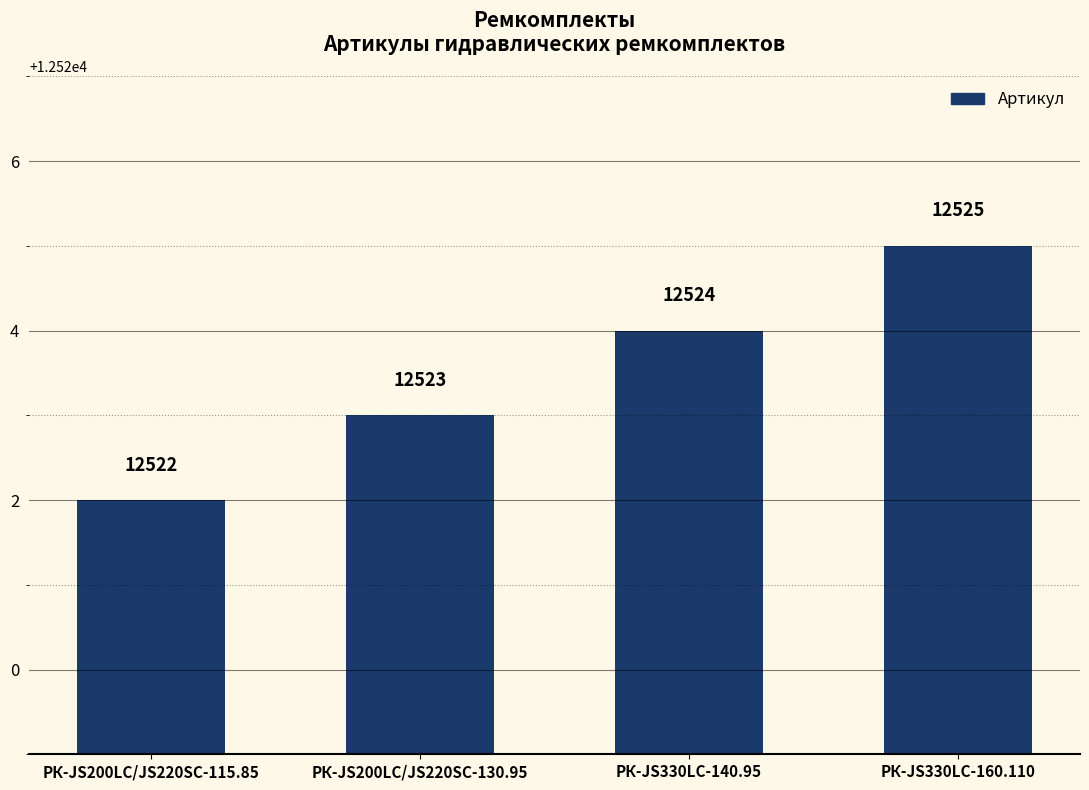

What is the change in value from РК-JS330LC-140.95 to РК-JS330LC-160.110?

+1